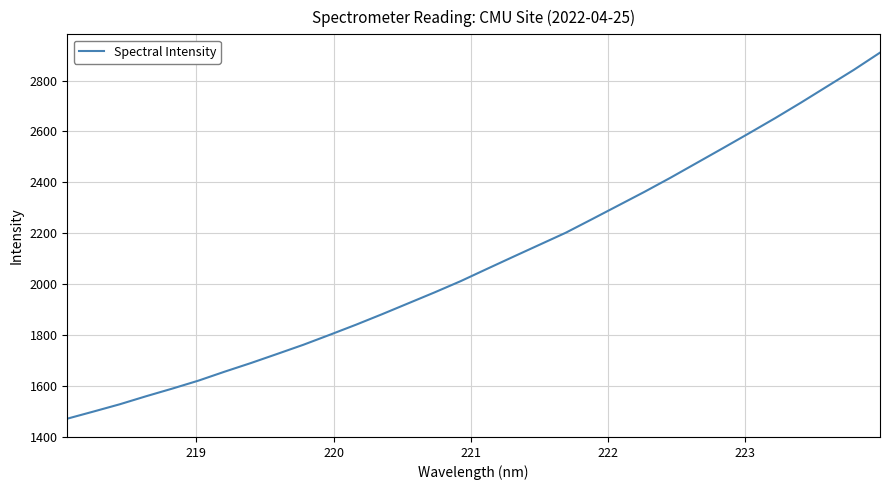

What is the smallest value displayed?

1470.2